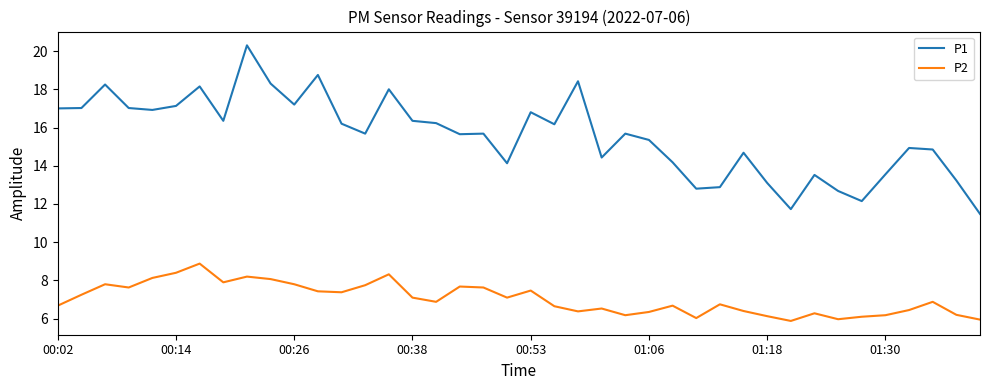

Rank the series by their maximum value, from lowest to highest.

P2, P1